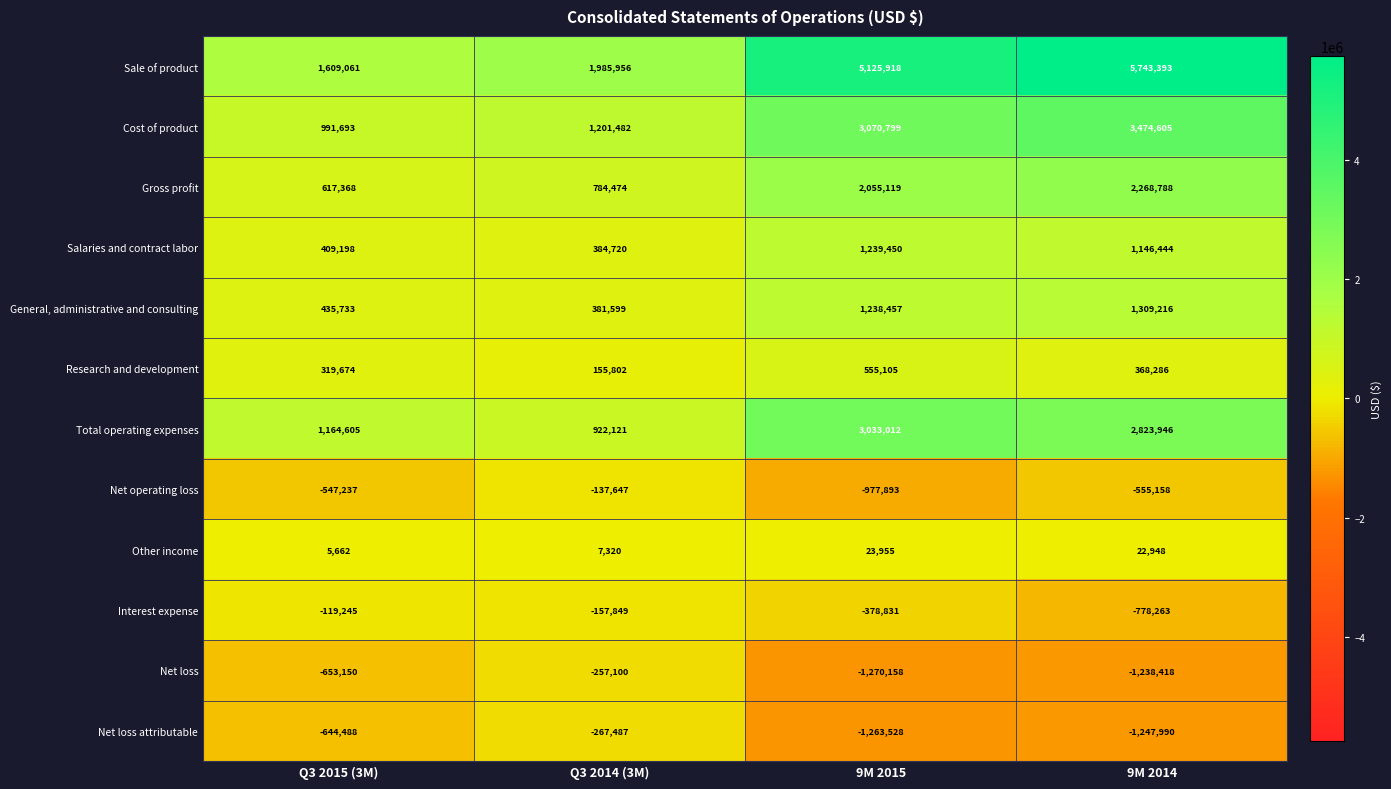

At which category is the sum across all series the highest?

9M 2014